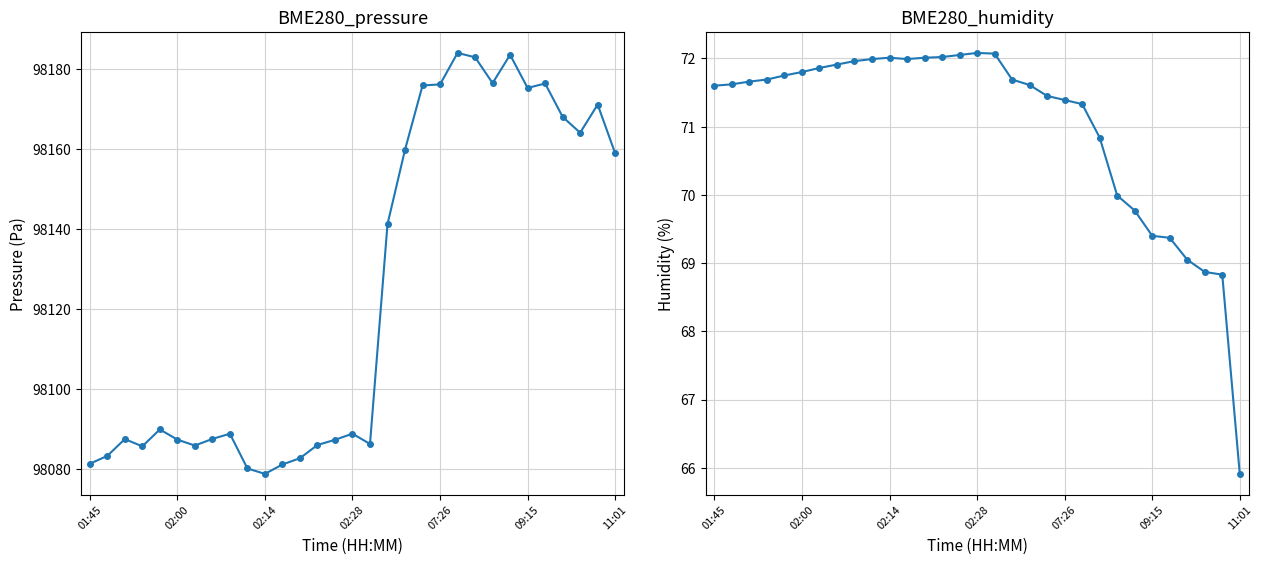

What is the smallest value displayed?

65.9